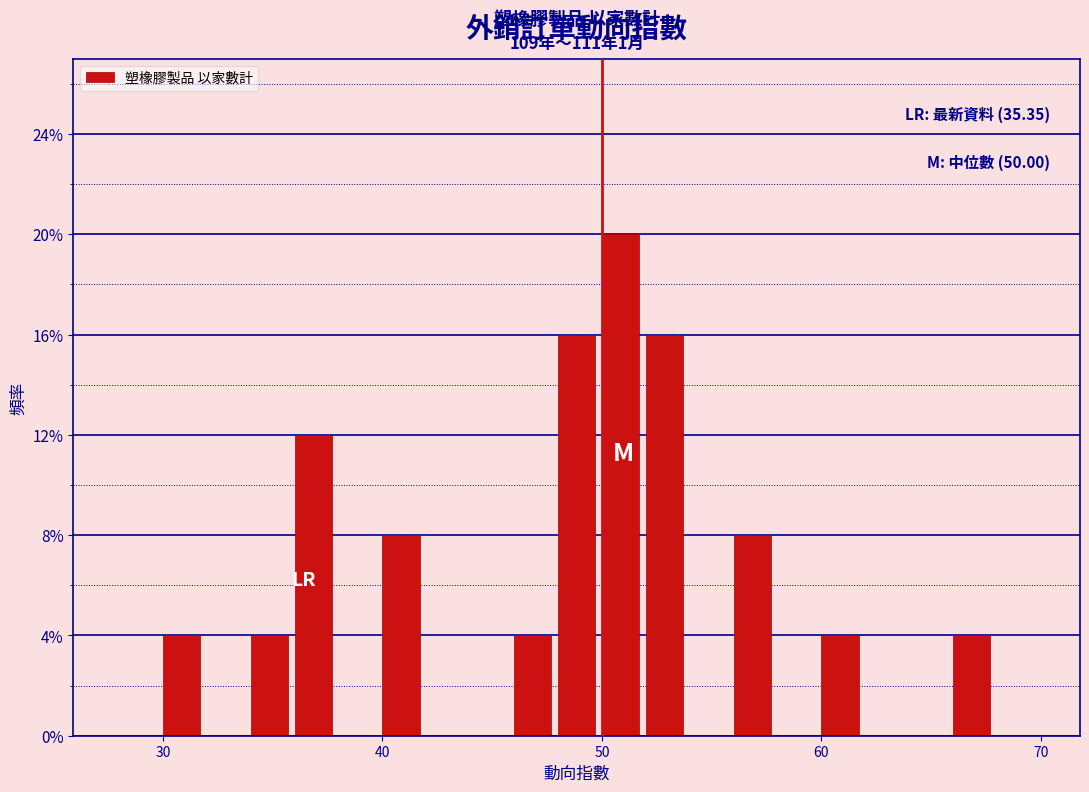

Read against the x-axis, roughly where is the centre of the tallest bar?

51